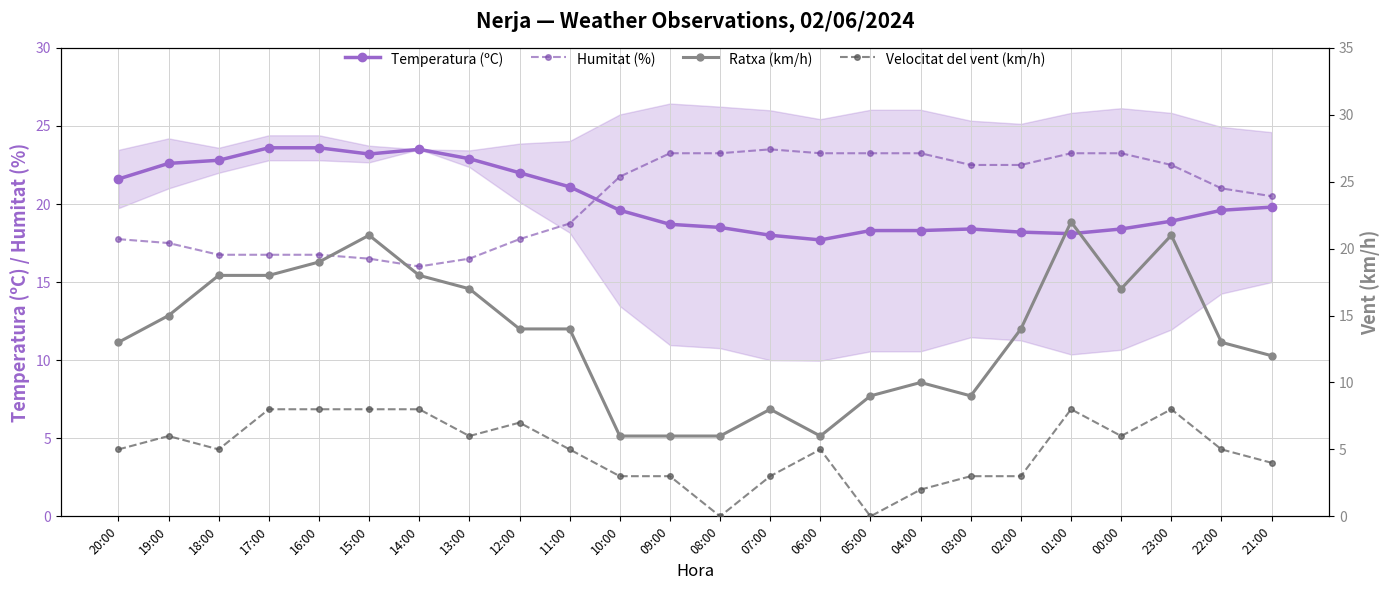

Rank the series at 10:00 from highest to lowest value.

Humitat (%), Temperatura (ºC), Ratxa (km/h), Velocitat del vent (km/h)